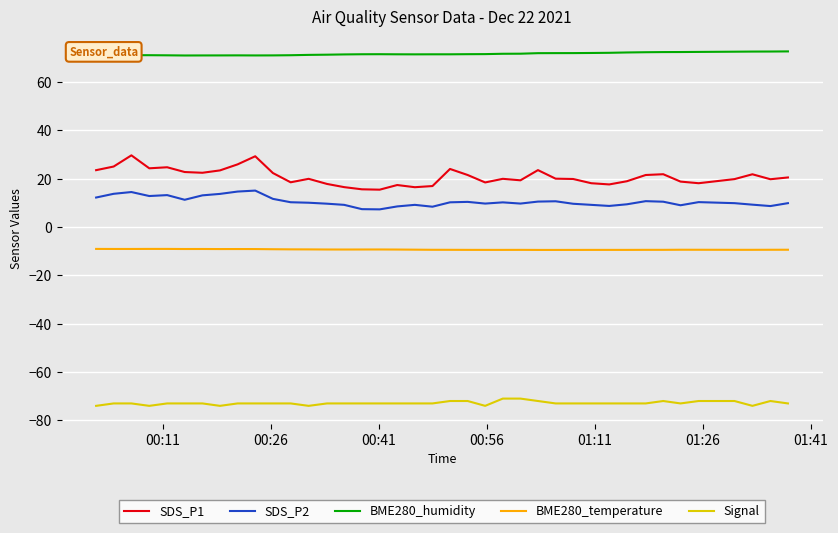

Which series has the largest total across all categories?

BME280_humidity